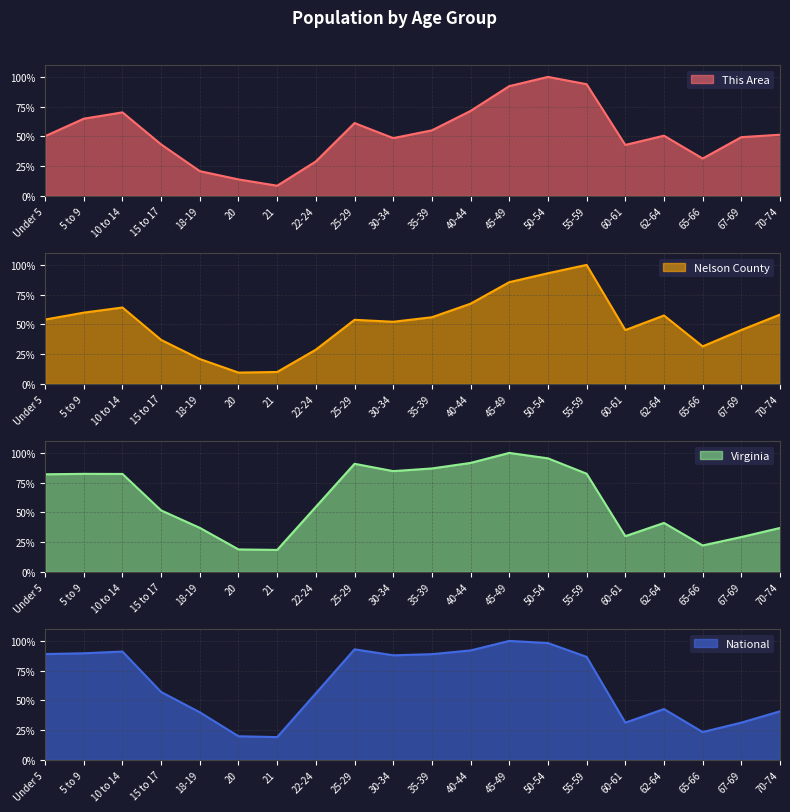

Which has a higher value, 5 to 9 or 45-49?

45-49